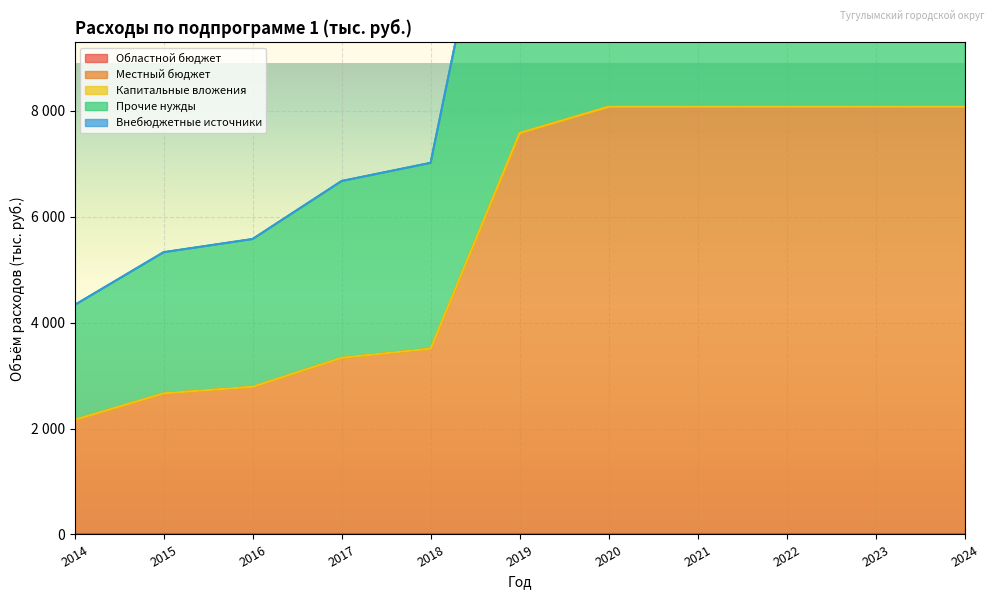

True or false: Капитальные вложения has more than 0 interior local peaks.

False